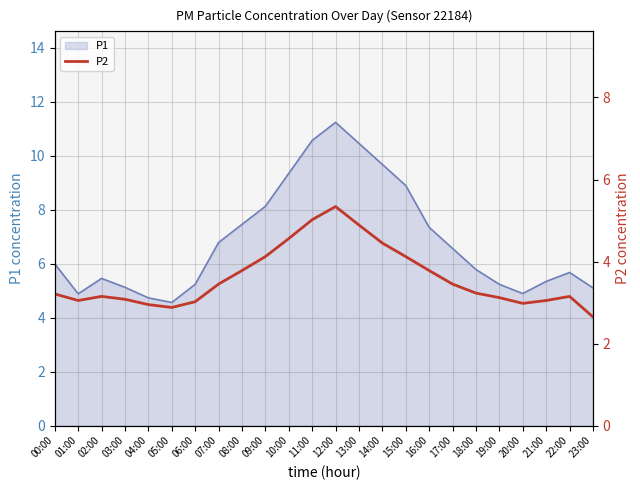

Which category has the highest value in the P1 series?

12:00